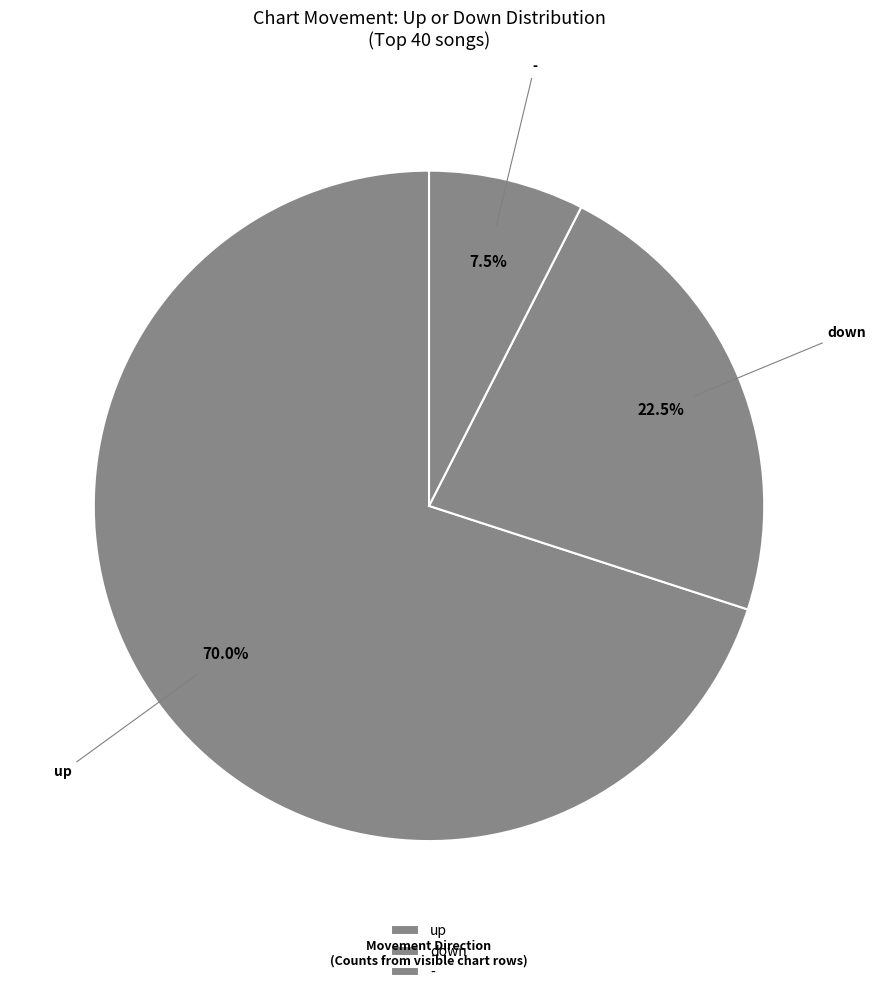

Does up represent more than half of the total?

Yes